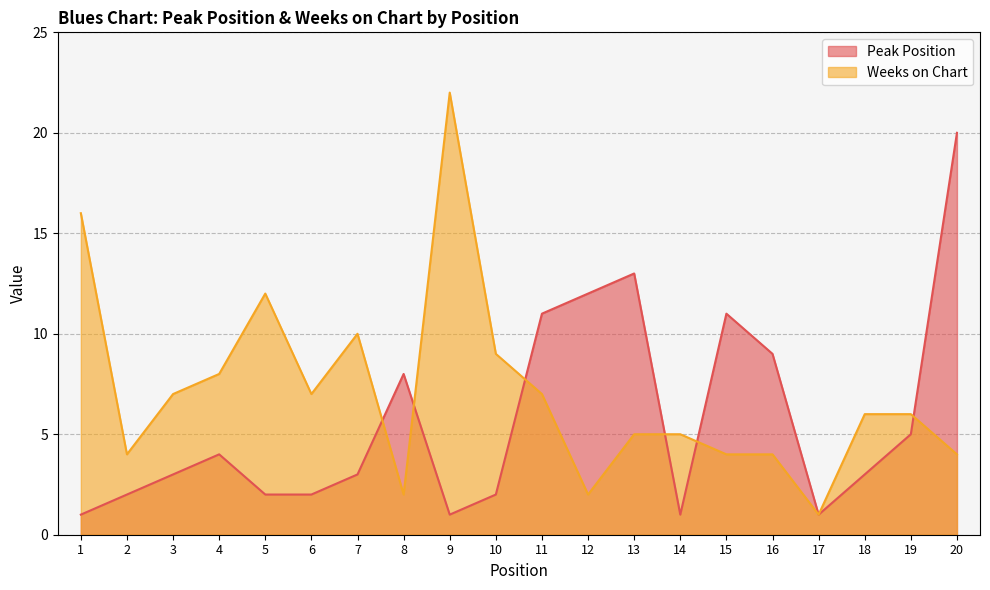

How many data points in Peak Position are less than 3?

8